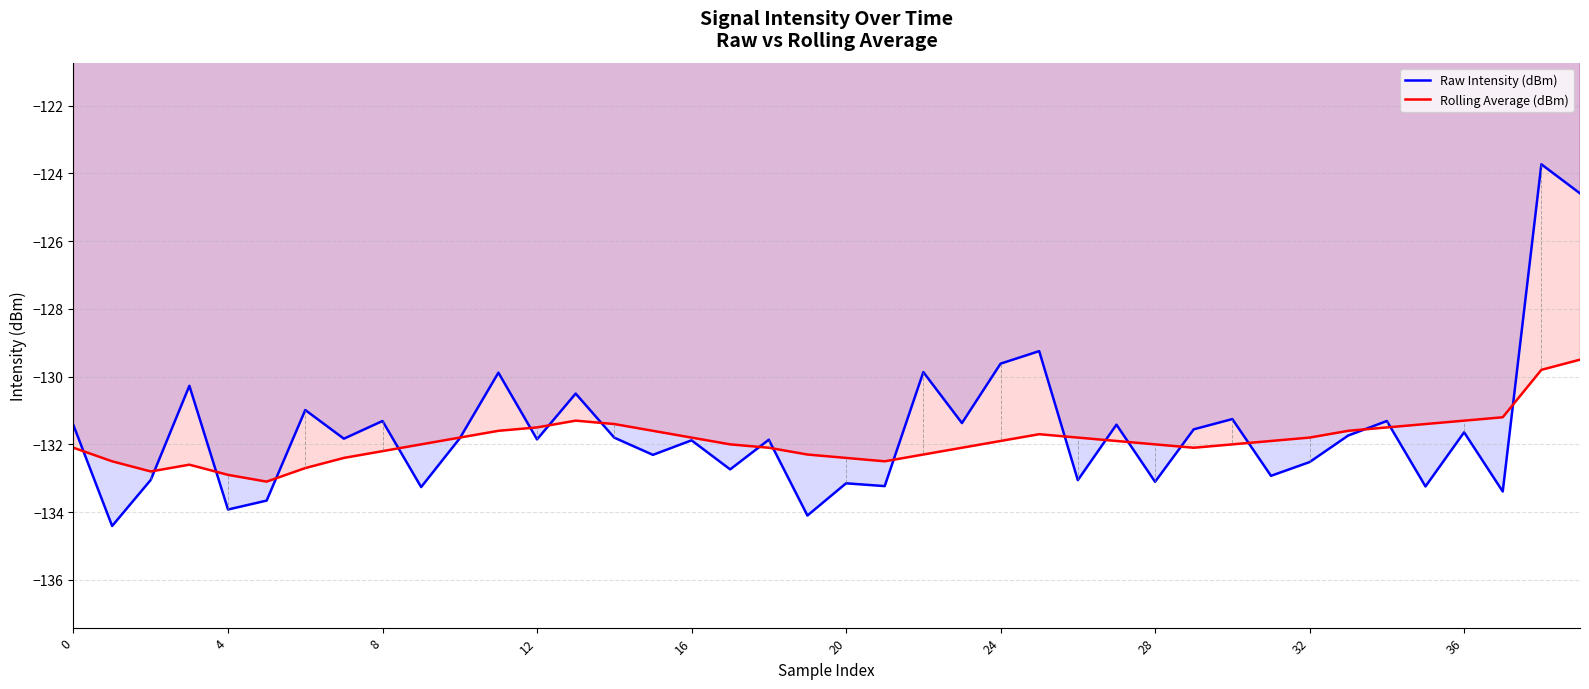

What is the minimum value shown in the chart?

-134.4